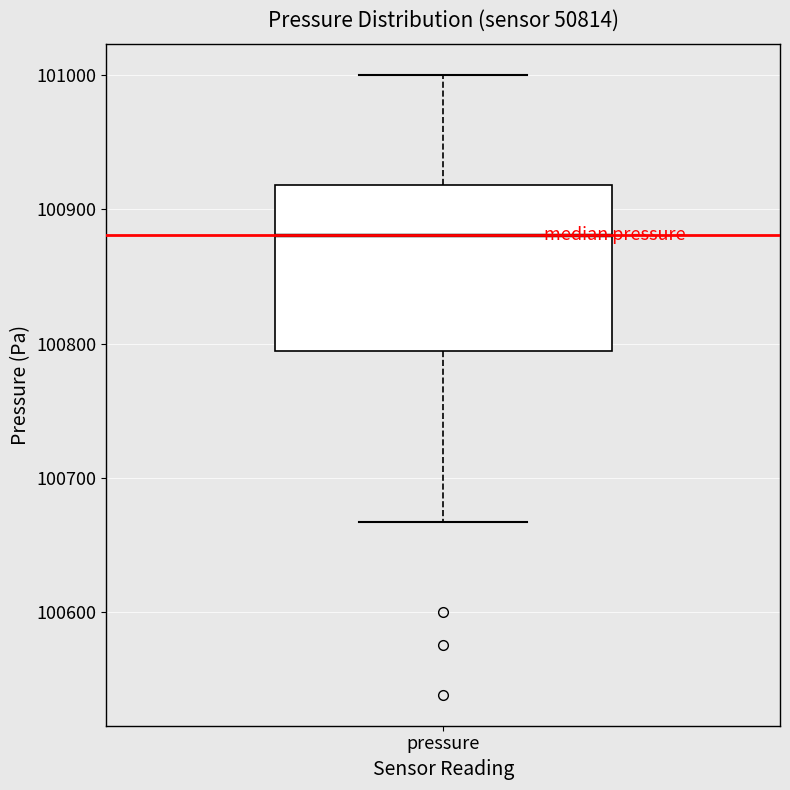

Read this box plot against the y-axis: the position of the median line, the range covered by the box, and the ends of both whiskers. The values are not printed on the chart, so give them approximately, as read against the axis.

median 100880, box 100790 to 100920, whiskers 100670 to 101000